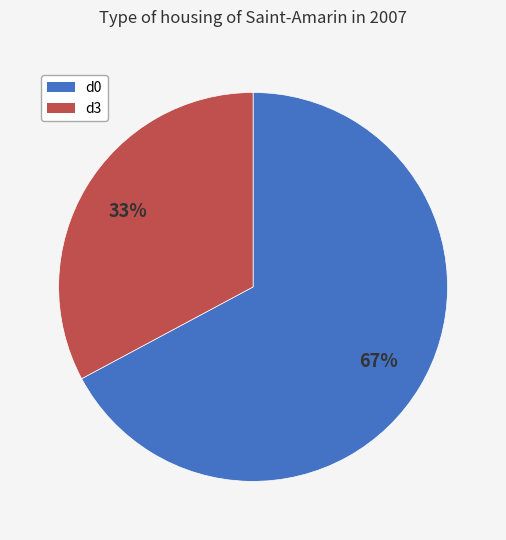

What is the smallest slice in the pie chart?

d3